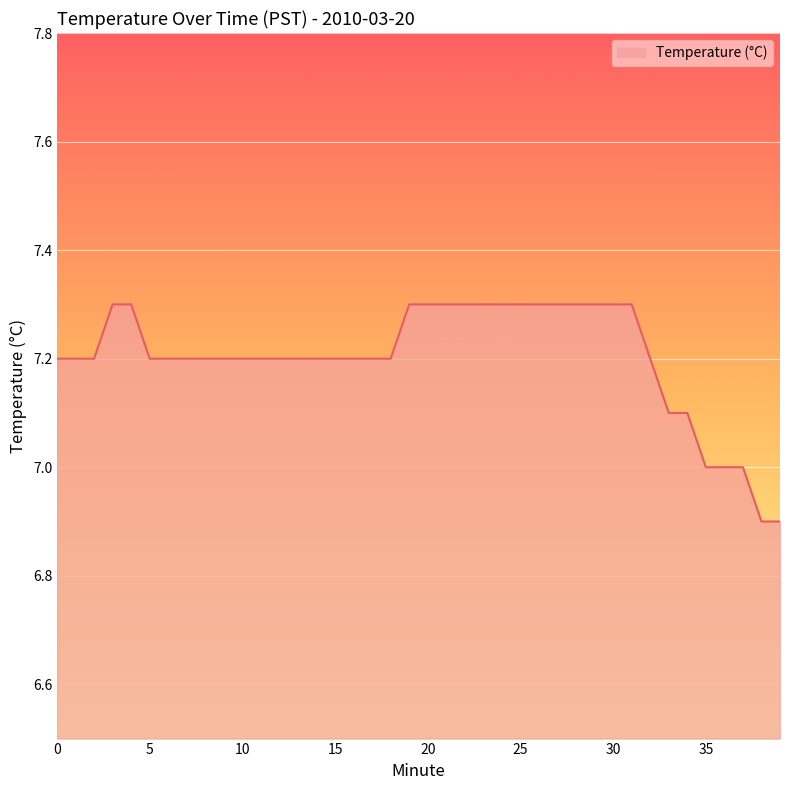

What is the smallest value displayed?

6.9